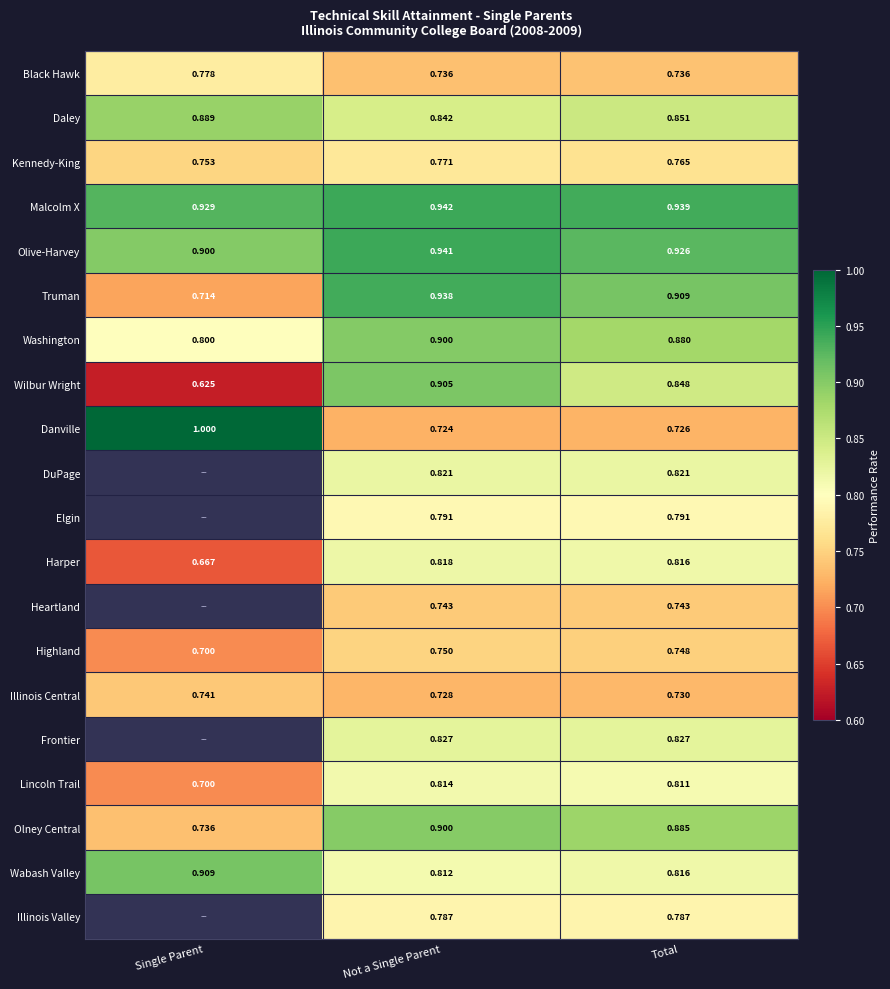

Between Not a Single Parent and Total, which is larger?

Total